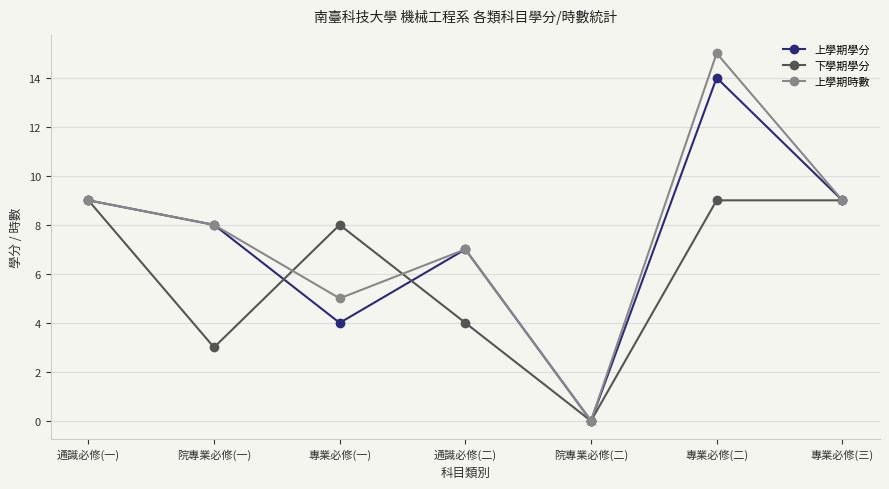

At which category is the sum across all series the highest?

專業必修(二)